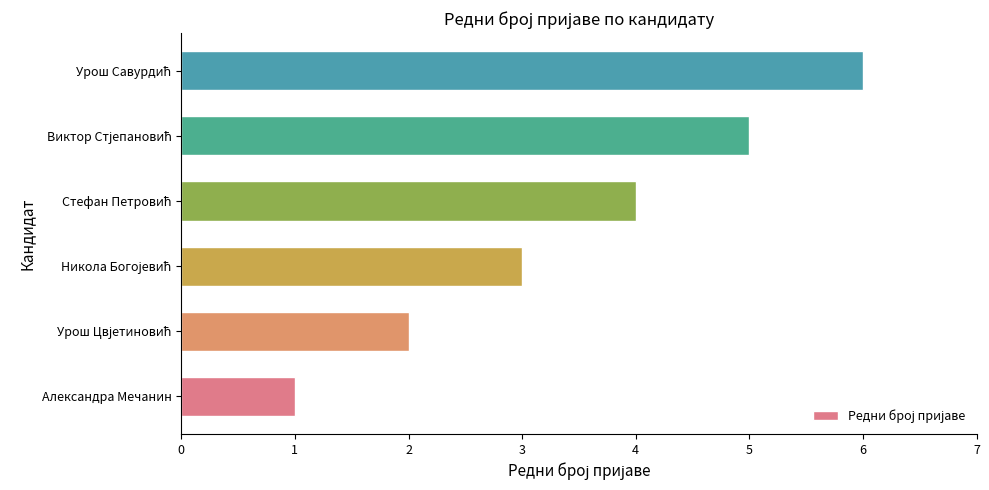

Which category has the lowest value across all series?

Александра Мечанин